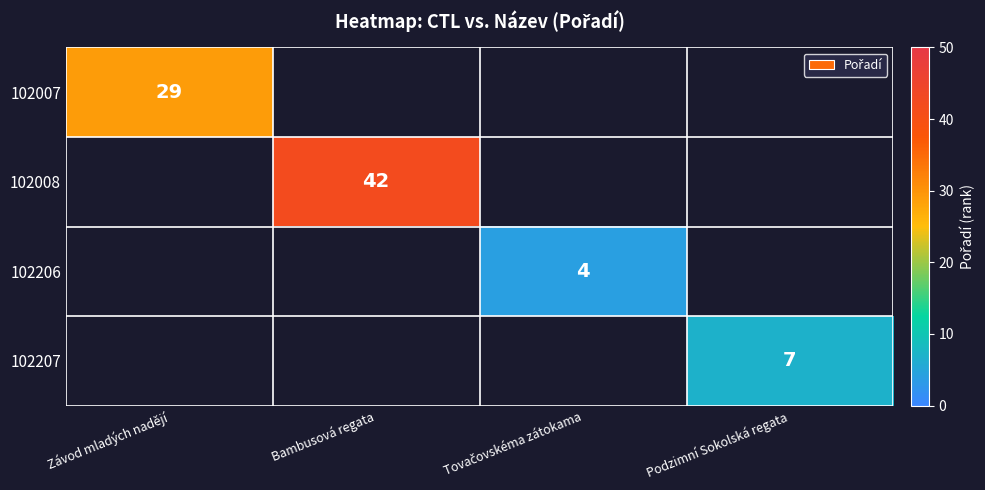

What is the maximum value shown in the chart?

42